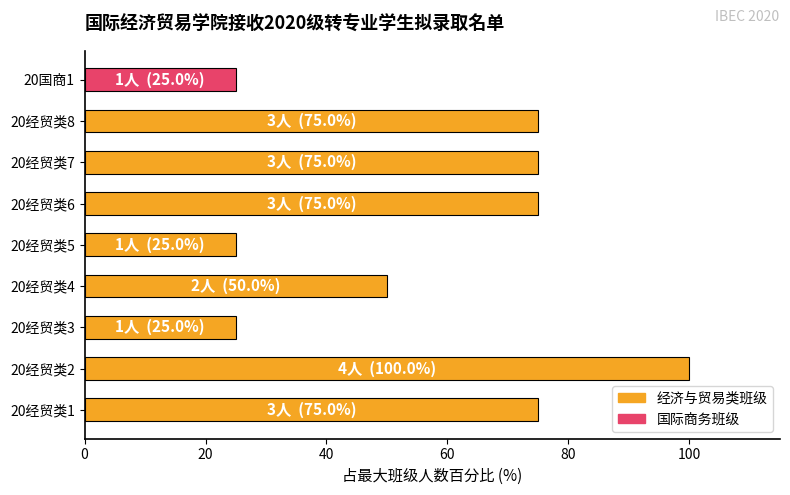

How many values are between 25 and 75?

8